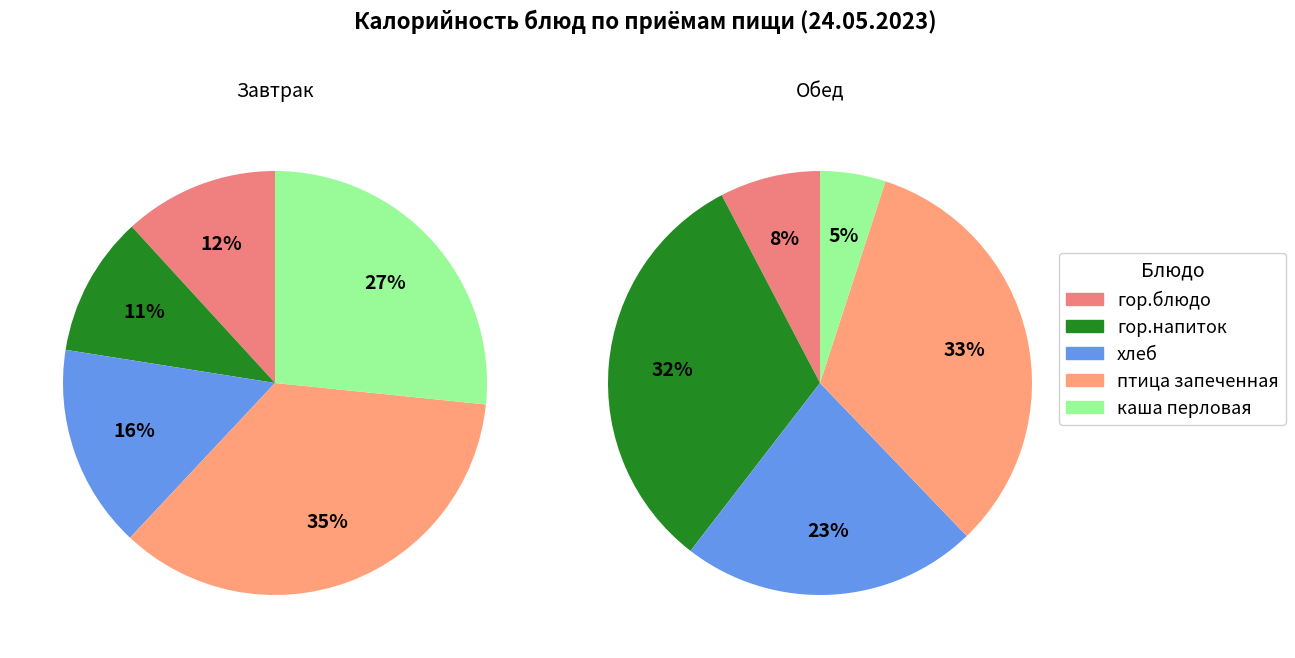

To the nearest percent, what is the difference between the птица запеченная and хлеб slice percentages?

10%